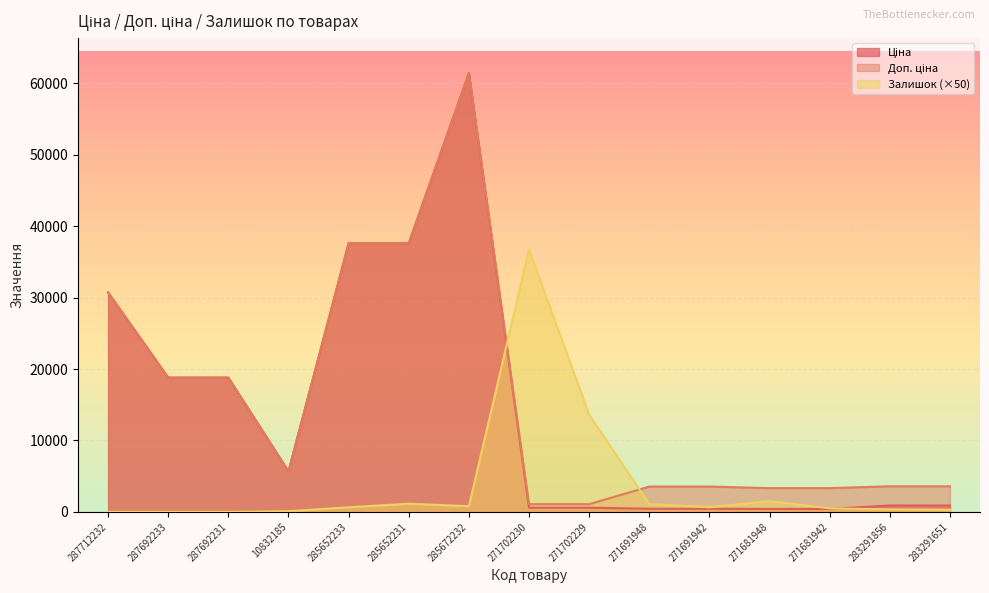

What is the value of the Залишок point at the 7th from the left?

800.0